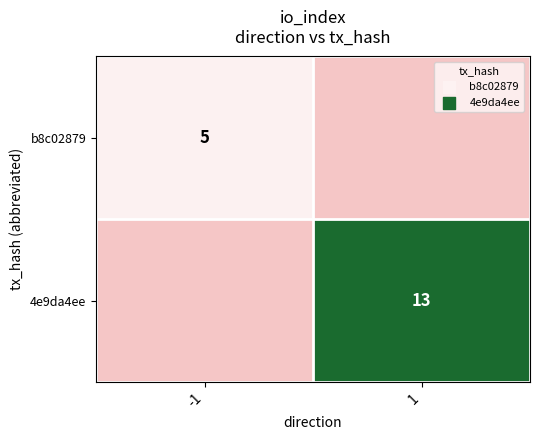

Is it true that b8c02879 equals 5 at -1?

True